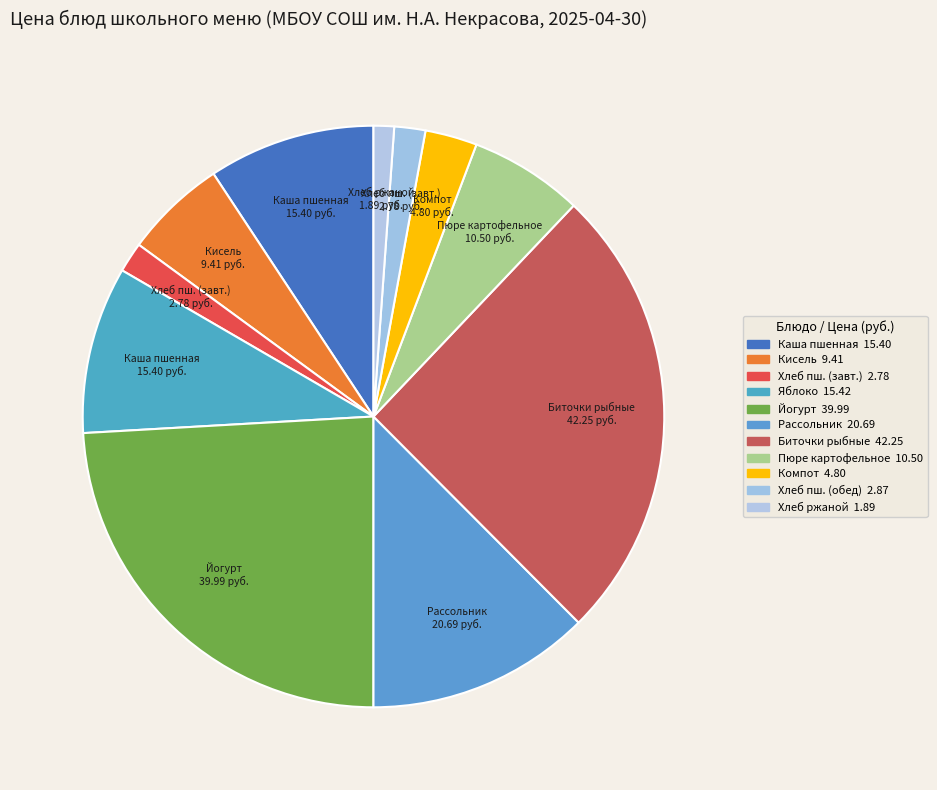

Count the number of slices in the pie.

11